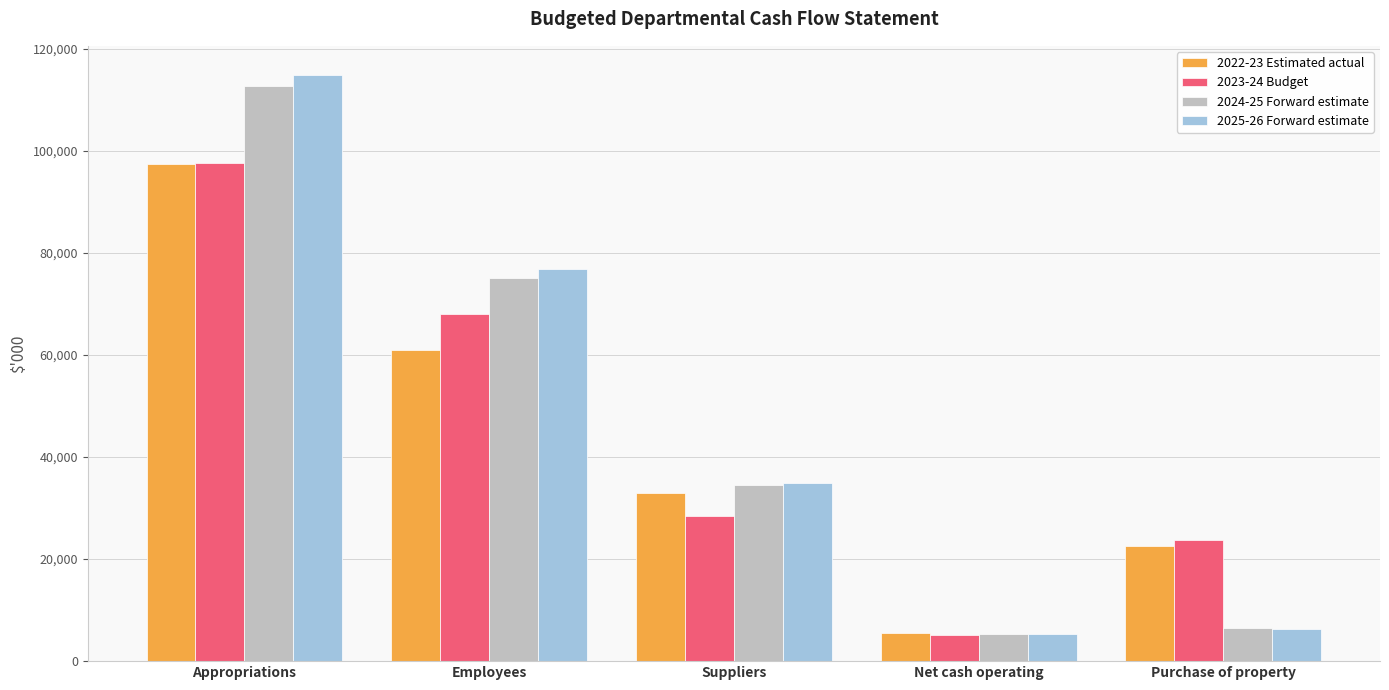

Are the bars horizontal?

No